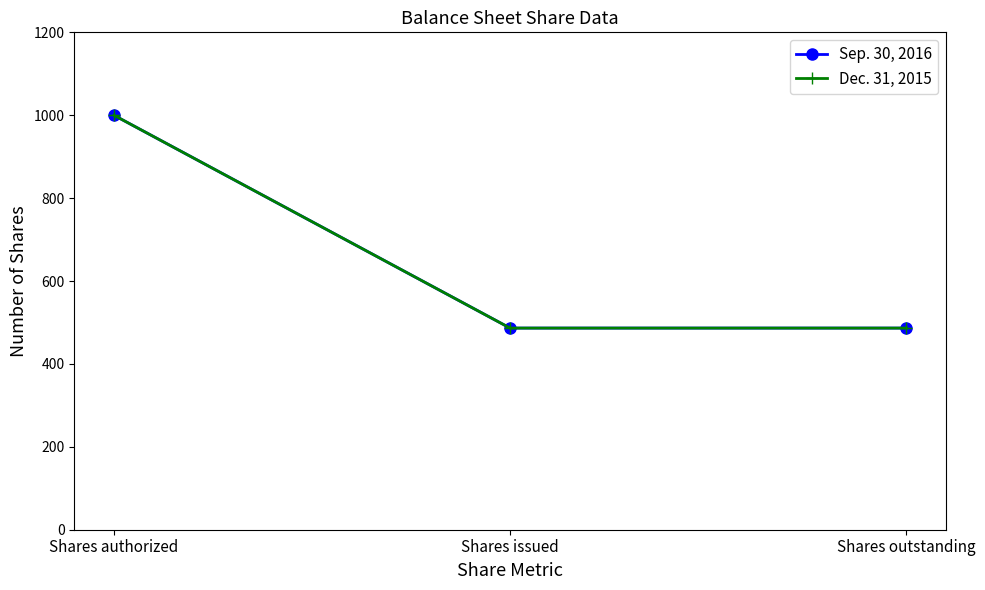

Is this an area chart (filled region under the line)?

No